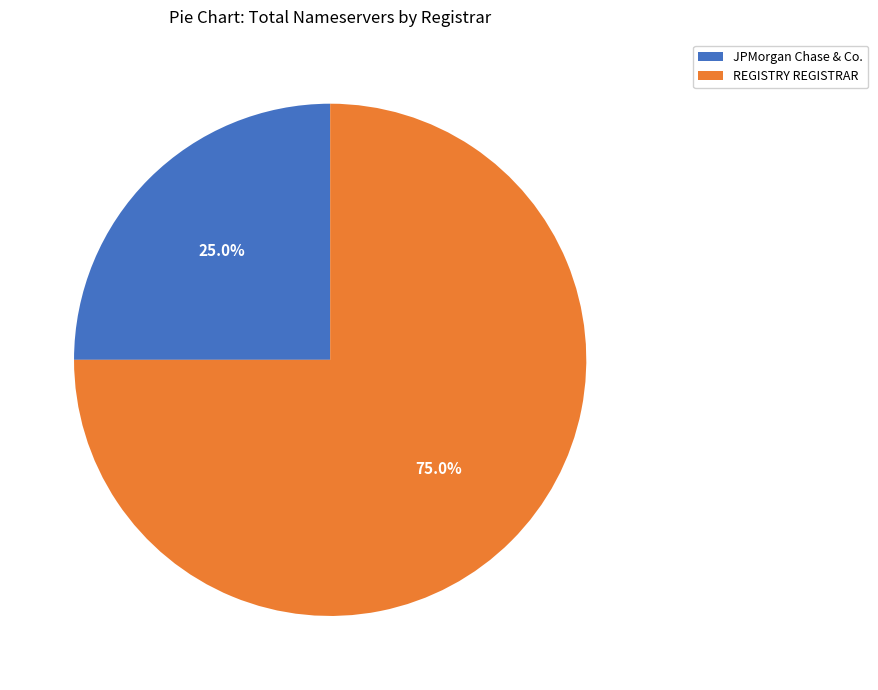

Does any single category account for the majority?

Yes